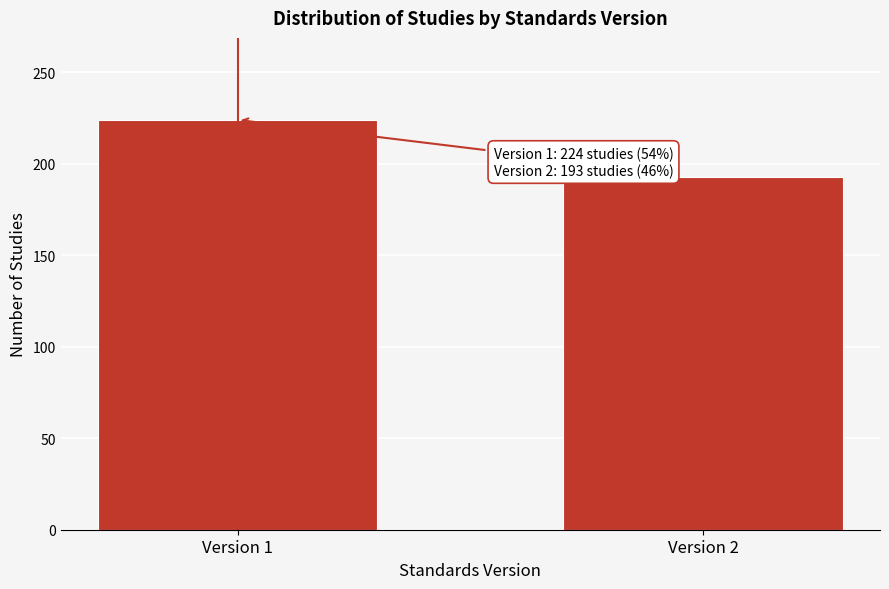

Reading left to right, extract all data points from this chart.

224	193